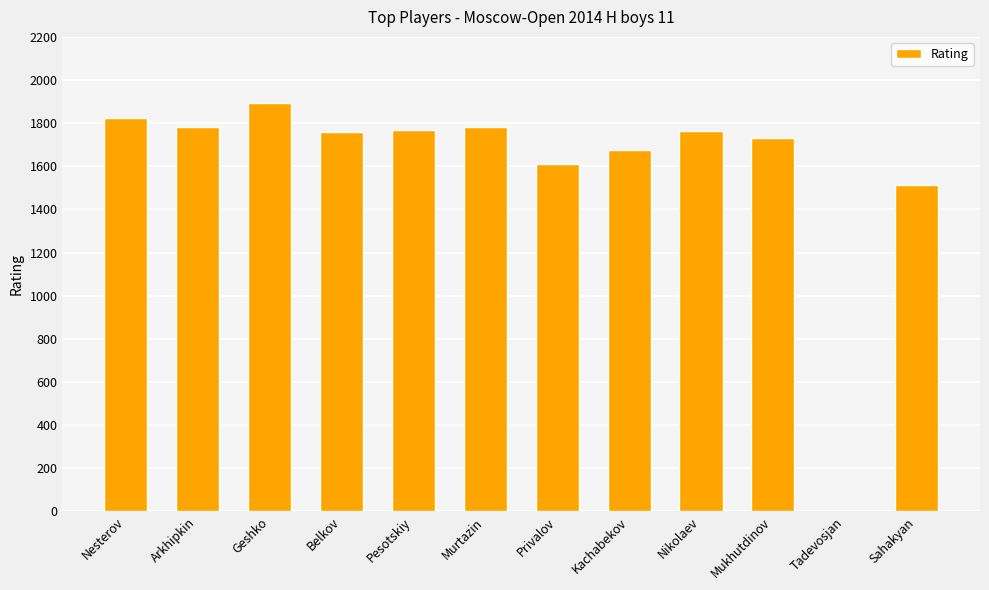

True or false: the data shows 3096 at Murtazin.

False